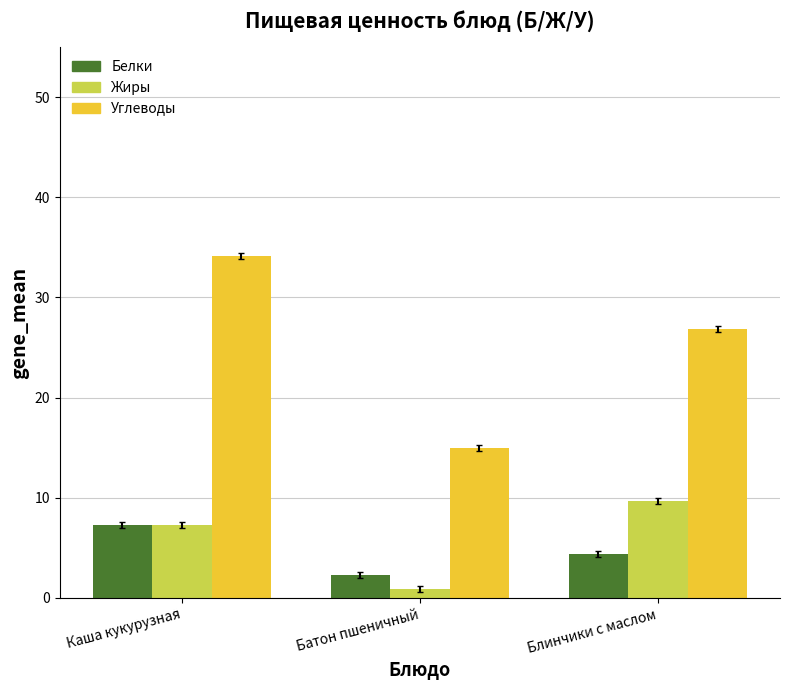

How many categories are shown in the chart?

3